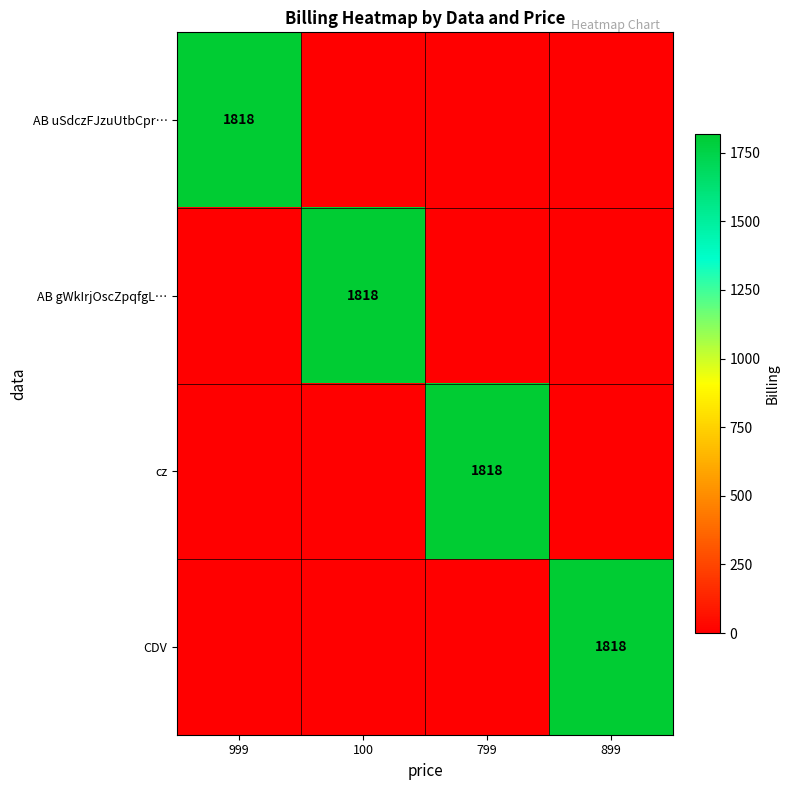

At which category is the sum across all series the highest?

999